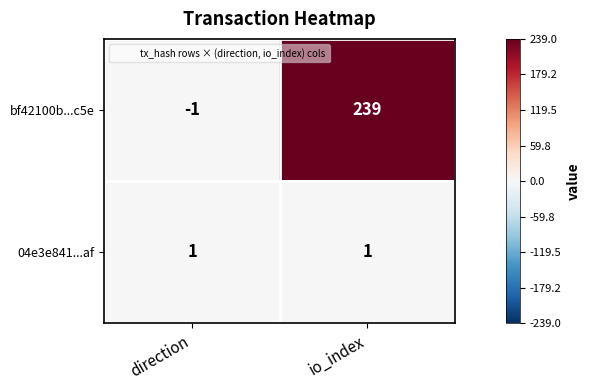

True or false: 04e3e841...af has a value of 0 at io_index.

False